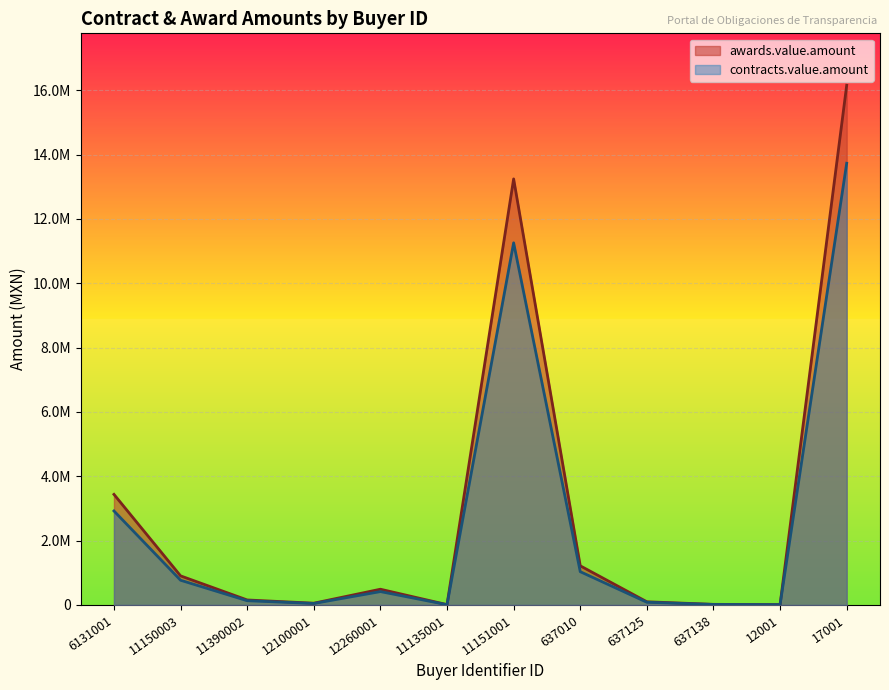

True or false: awards.value.amount and contracts.value.amount cross at least once.

False